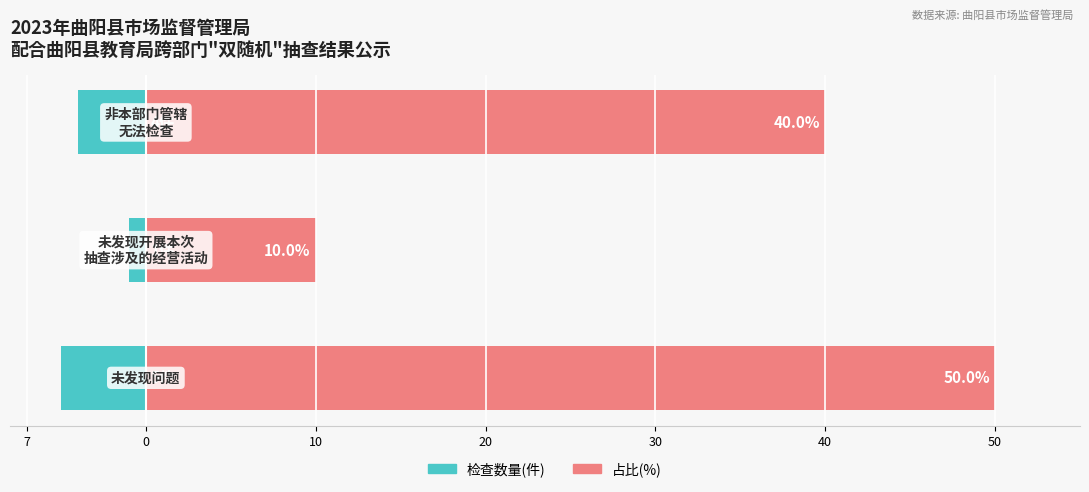

Which series has the largest range (max minus min)?

占比(%)